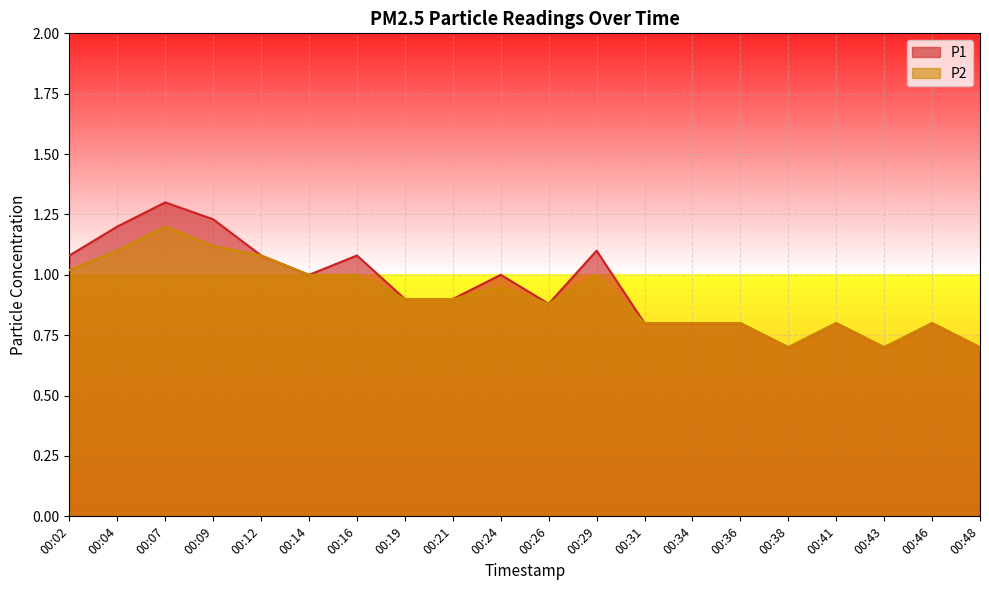

What are all the series names shown in the legend?

P1, P2